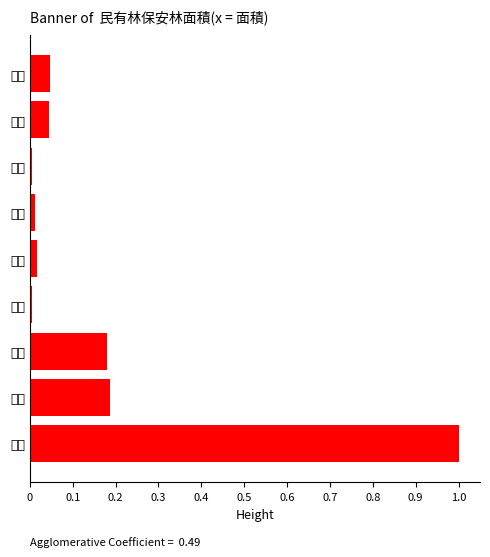

How many bars are there in total?

9